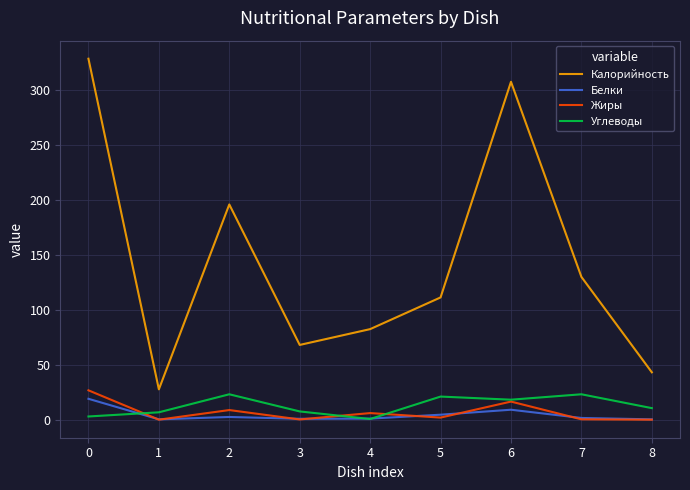

What are all the series names shown in the legend?

Калорийность, Белки, Жиры, Углеводы